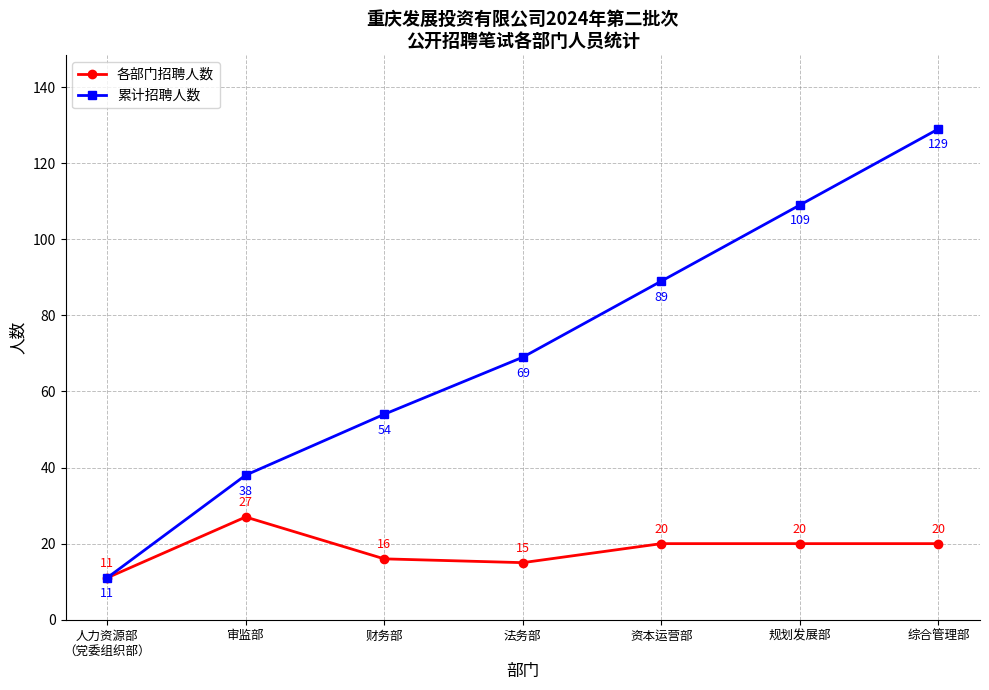

Which label corresponds to the smallest value in the chart?

人力资源部
（党委组织部）